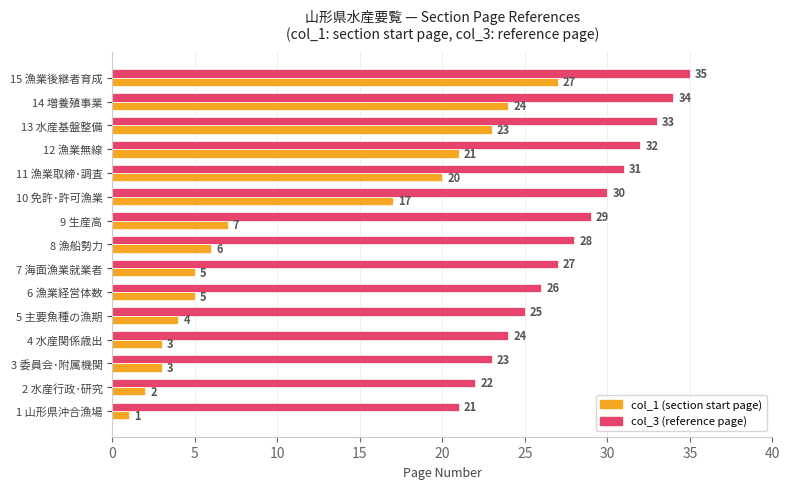

What is the difference between the highest and lowest values at 13 水産基盤整備?

10